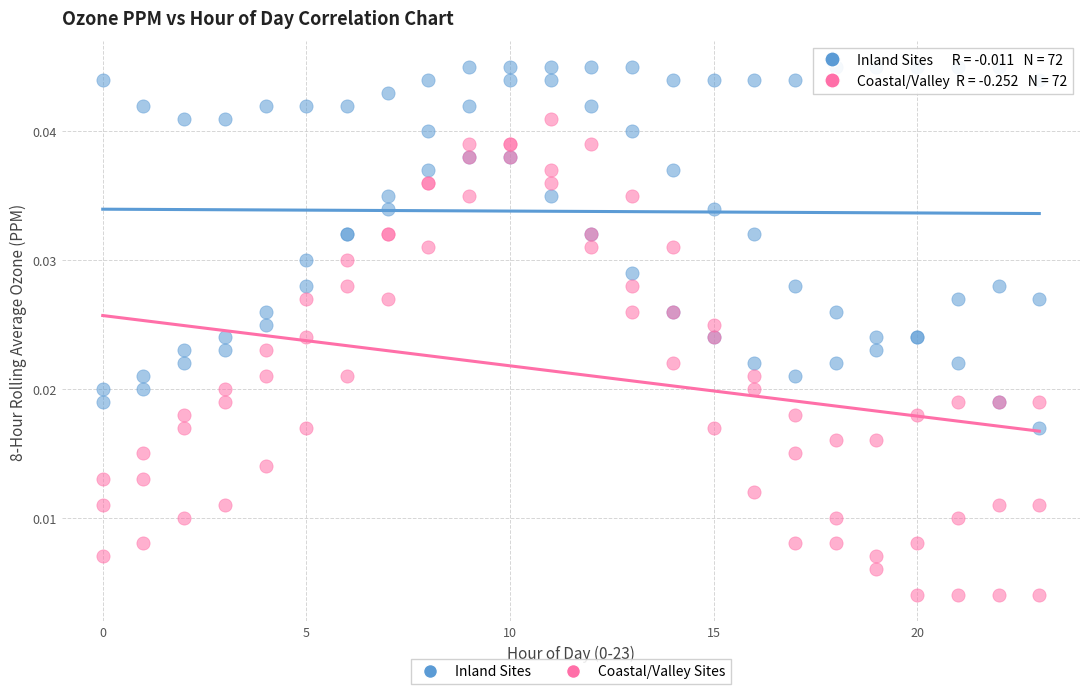

Which series contains the highest Y value?

Inland Sites